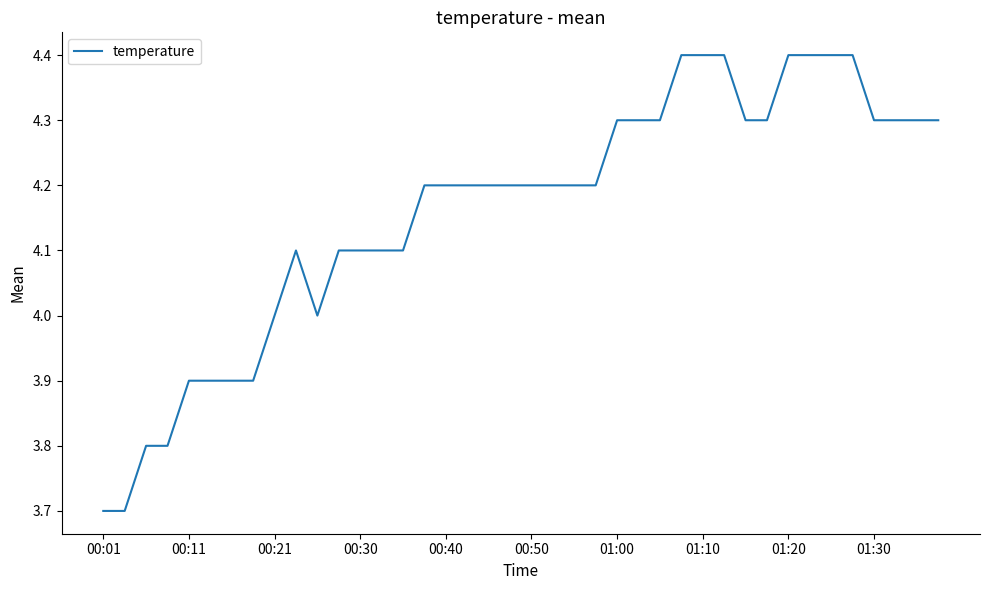

What is the minimum value shown in the chart?

3.7